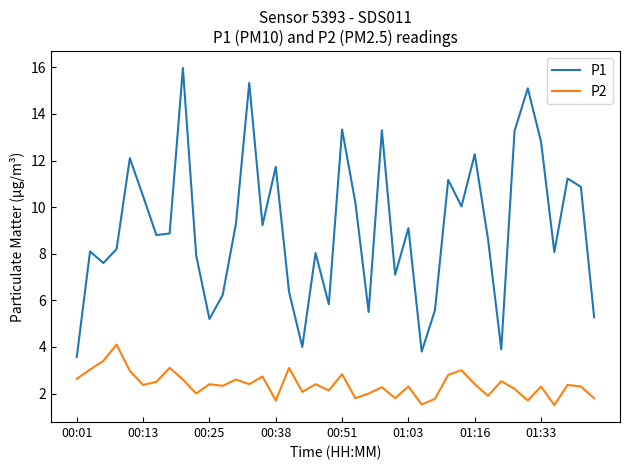

What is the sum of all P2 values?

95.7